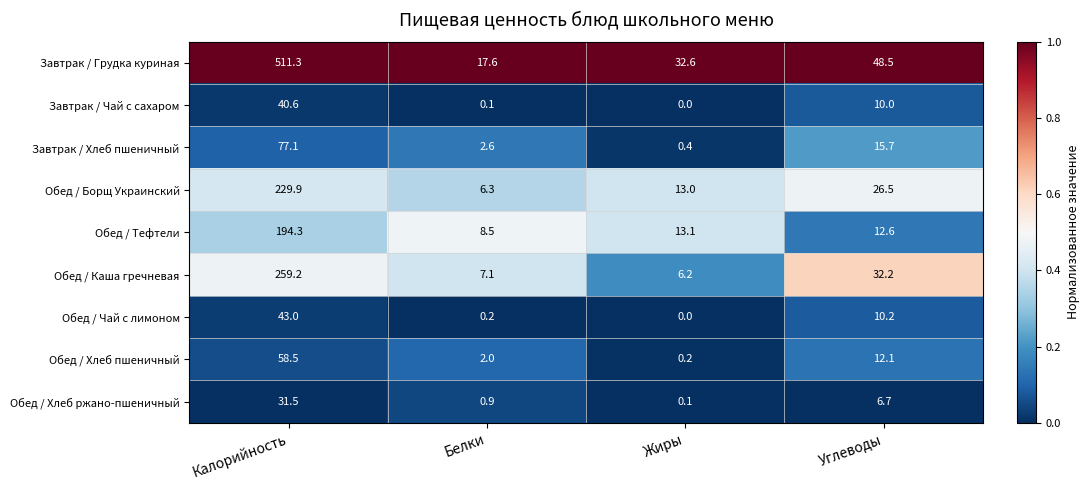

The Завтрак / Чай с сахаром series shows 19.0 at Жиры. True or false?

False